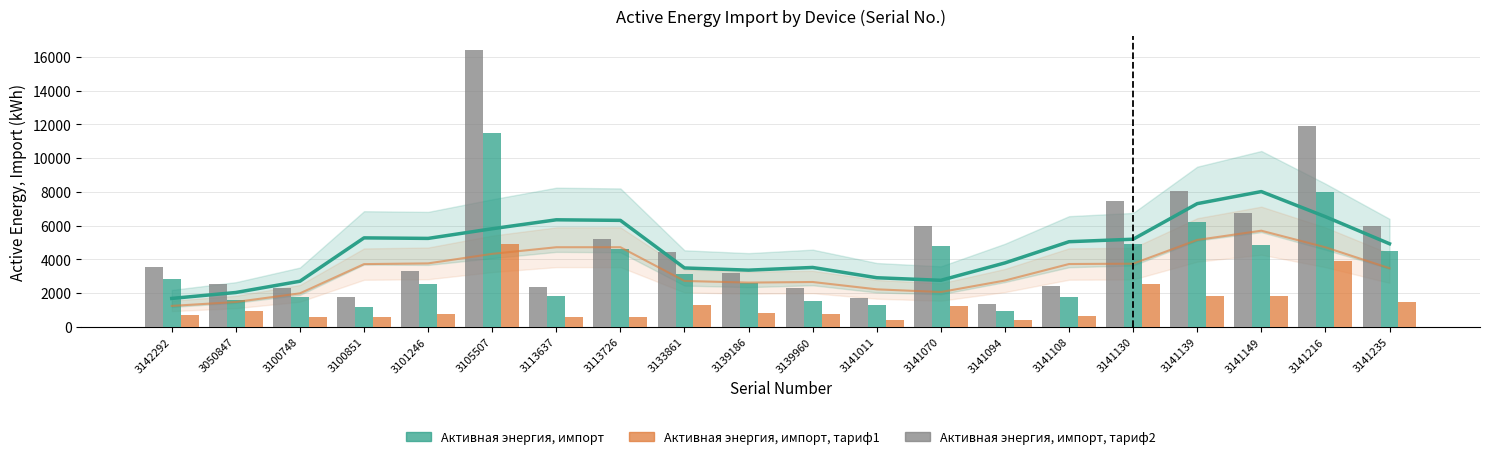

What is the spread (max minus min) of values at 3050847?

1579.2